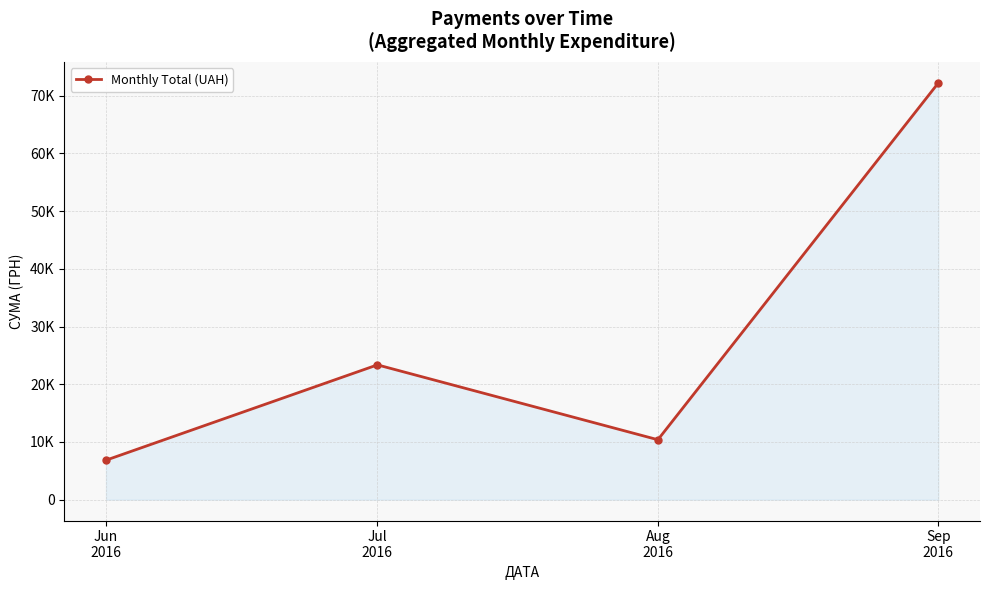

Where is the first local minimum?

Aug
2016